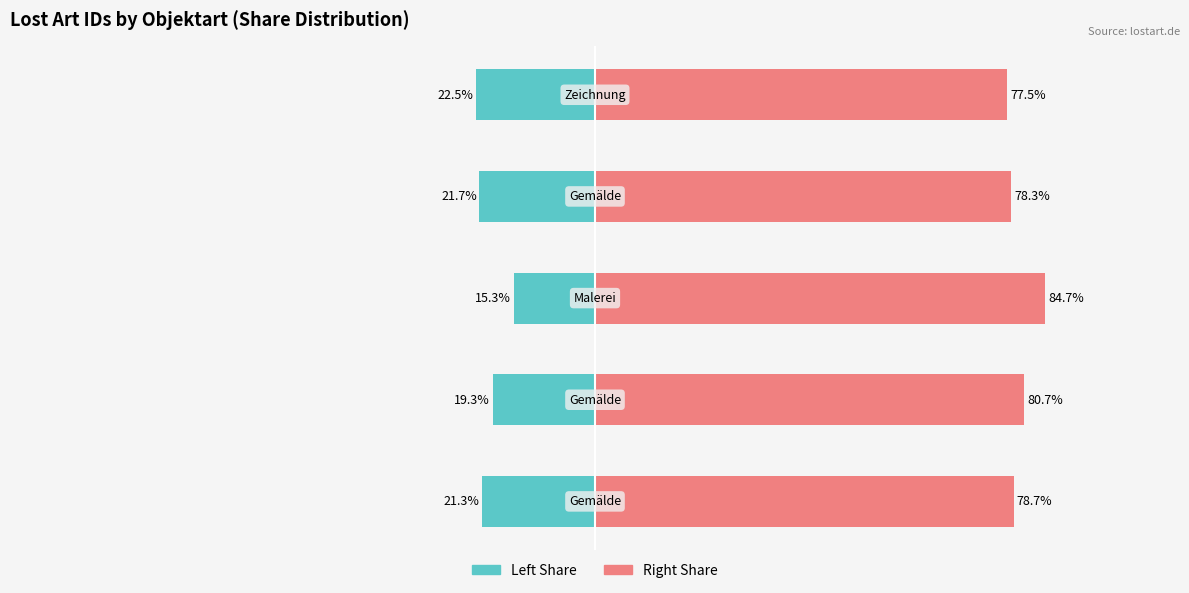

At which category is the sum across all series the highest?

2